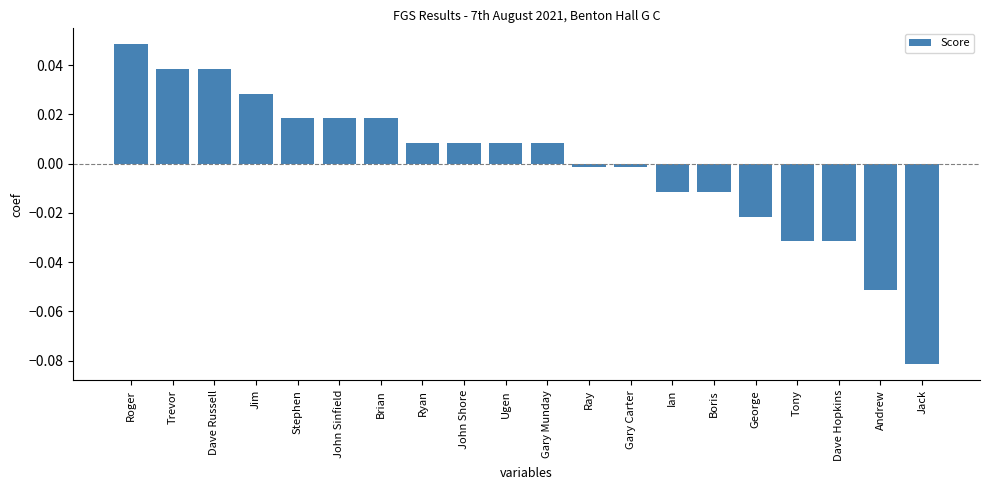

What is the difference between the second highest and minimum values?

0.1